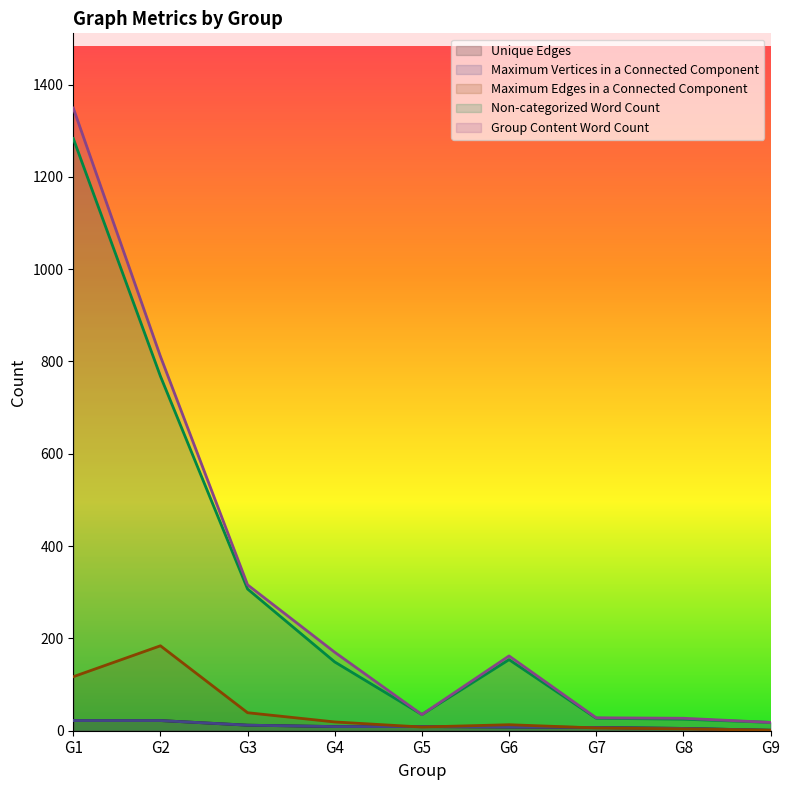

At how many categories does at least one series exceed 242?

3